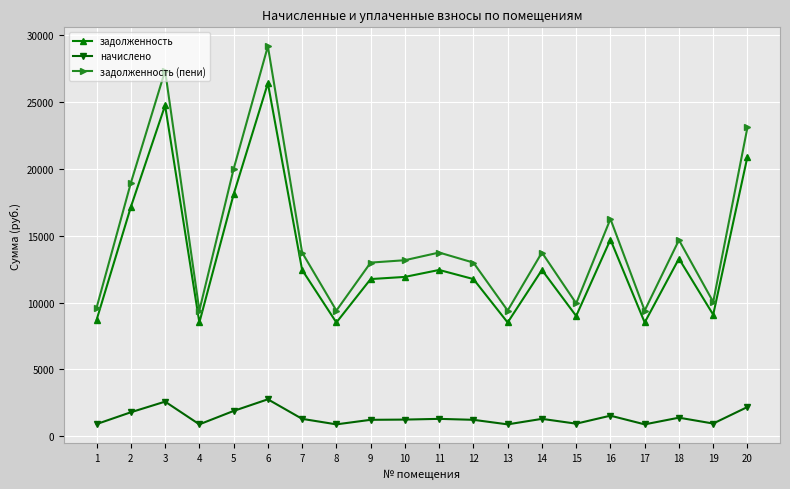

What is the minimum value shown in the chart?

891.3